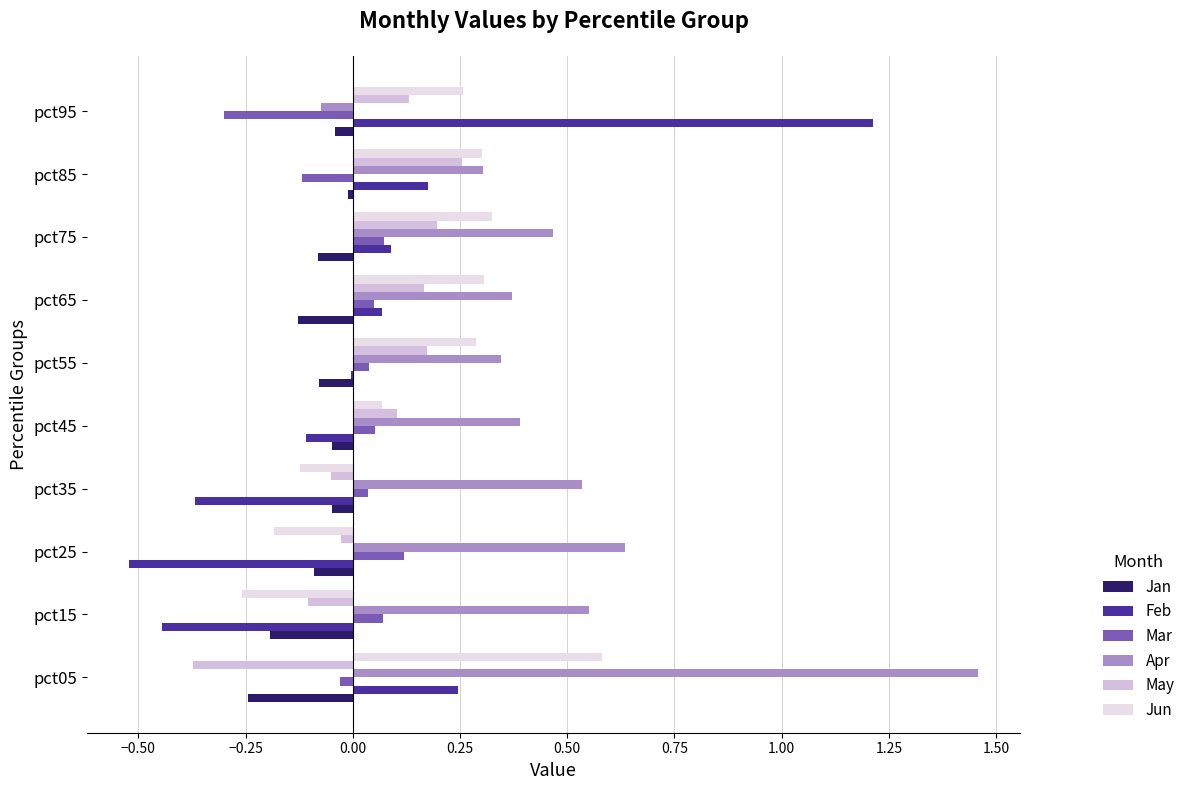

Which series has the largest total across all categories?

Apr